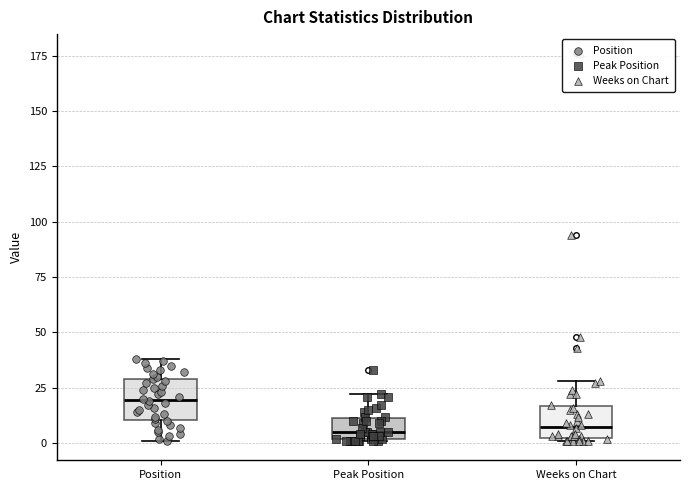

Reading left to right, read every box against the y-axis: the position of its median line, the range the box covers, and the ends of its whiskers. The values are not printed on the chart, so give them approximately, as read against the axis.

Position: median 20, box 10 to 30, whiskers 0 to 40
Peak Position: median 5, box 0 to 10, whiskers 0 to 20
Weeks on Chart: median 10, box 0 to 15, whiskers 0 to 30